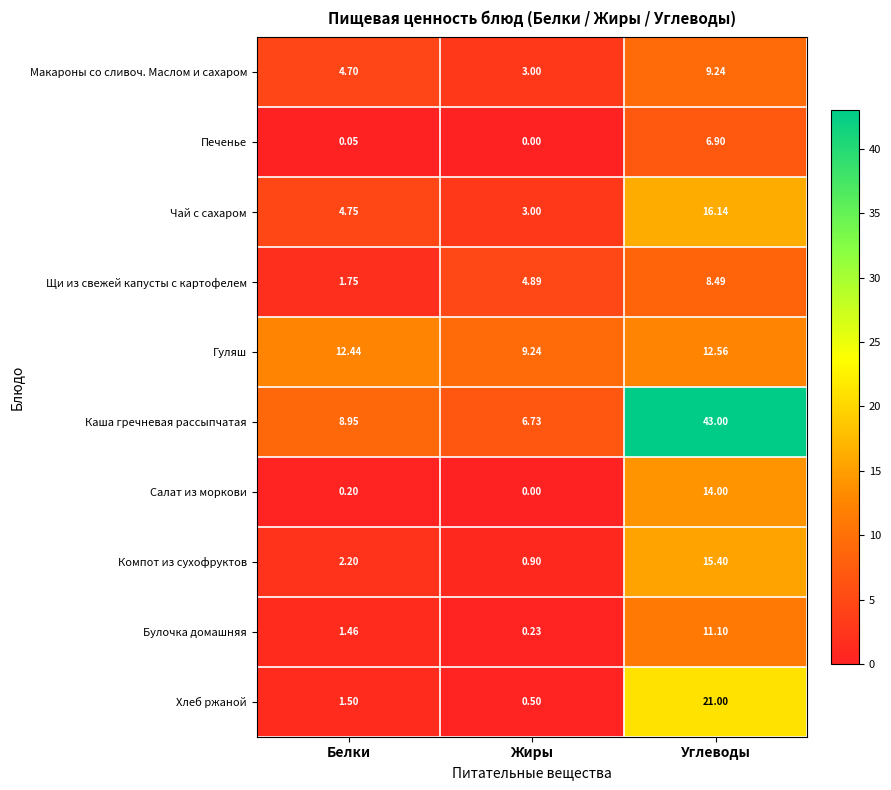

At which category does the chart reach its peak across all series?

Углеводы